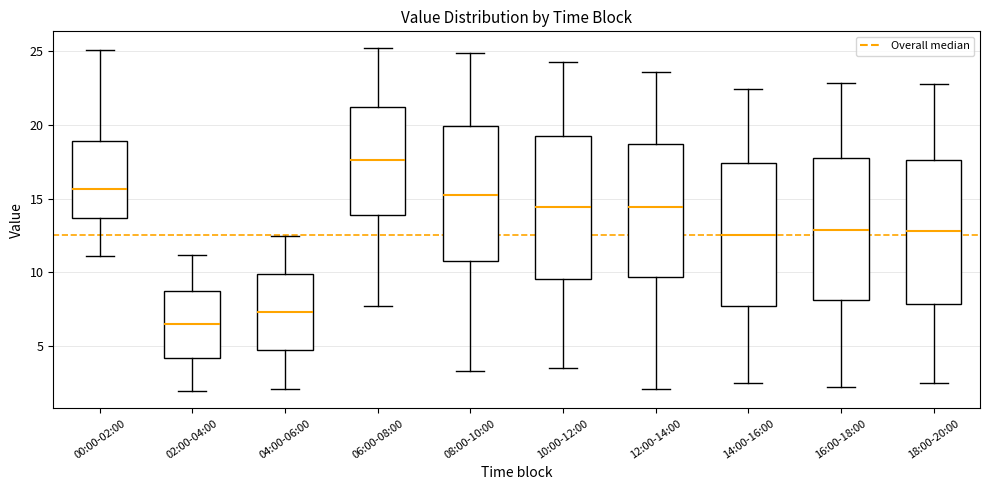

Which box has the highest median line?

06:00-08:00